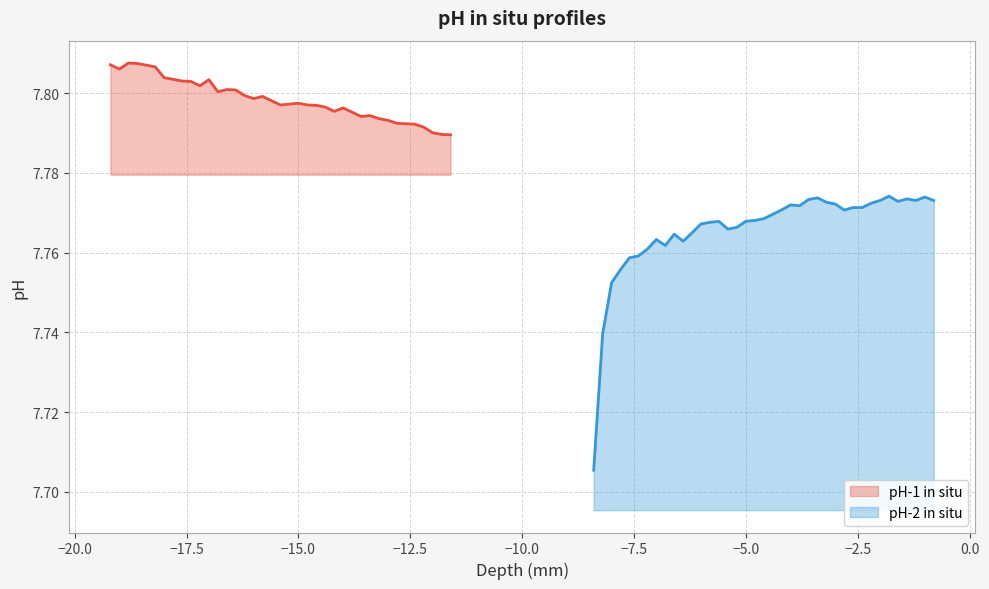

Which series has the largest total across all categories?

pH-1 in situ